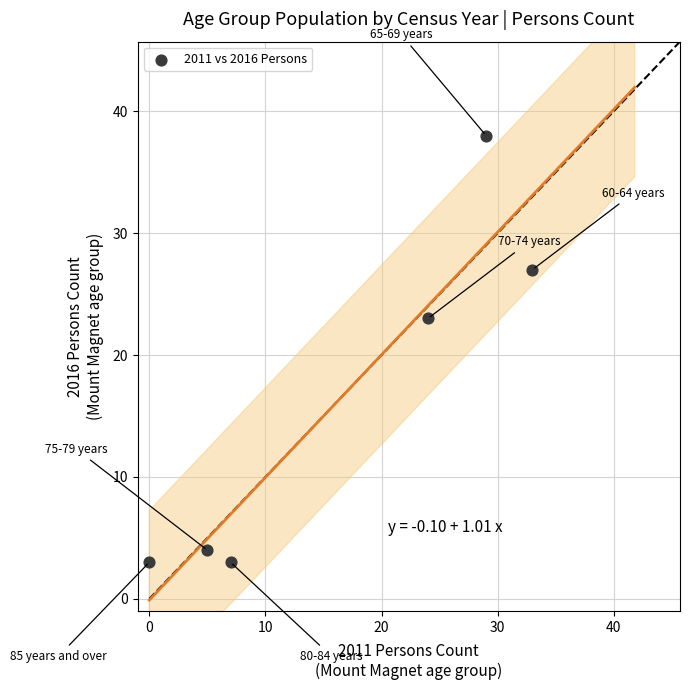

What is the average Y value?

16